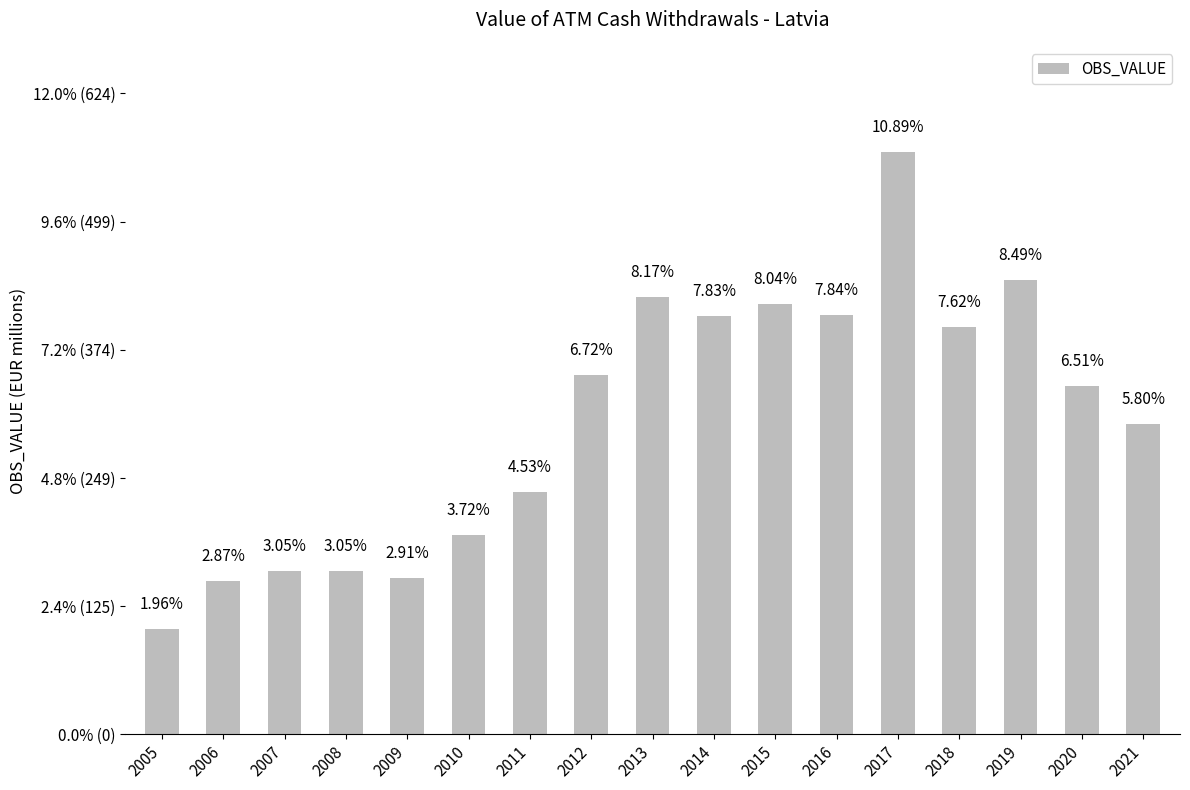

List the labels in order of value, smallest first.

2005, 2006, 2009, 2008, 2007, 2010, 2011, 2021, 2020, 2012, 2018, 2014, 2016, 2015, 2013, 2019, 2017